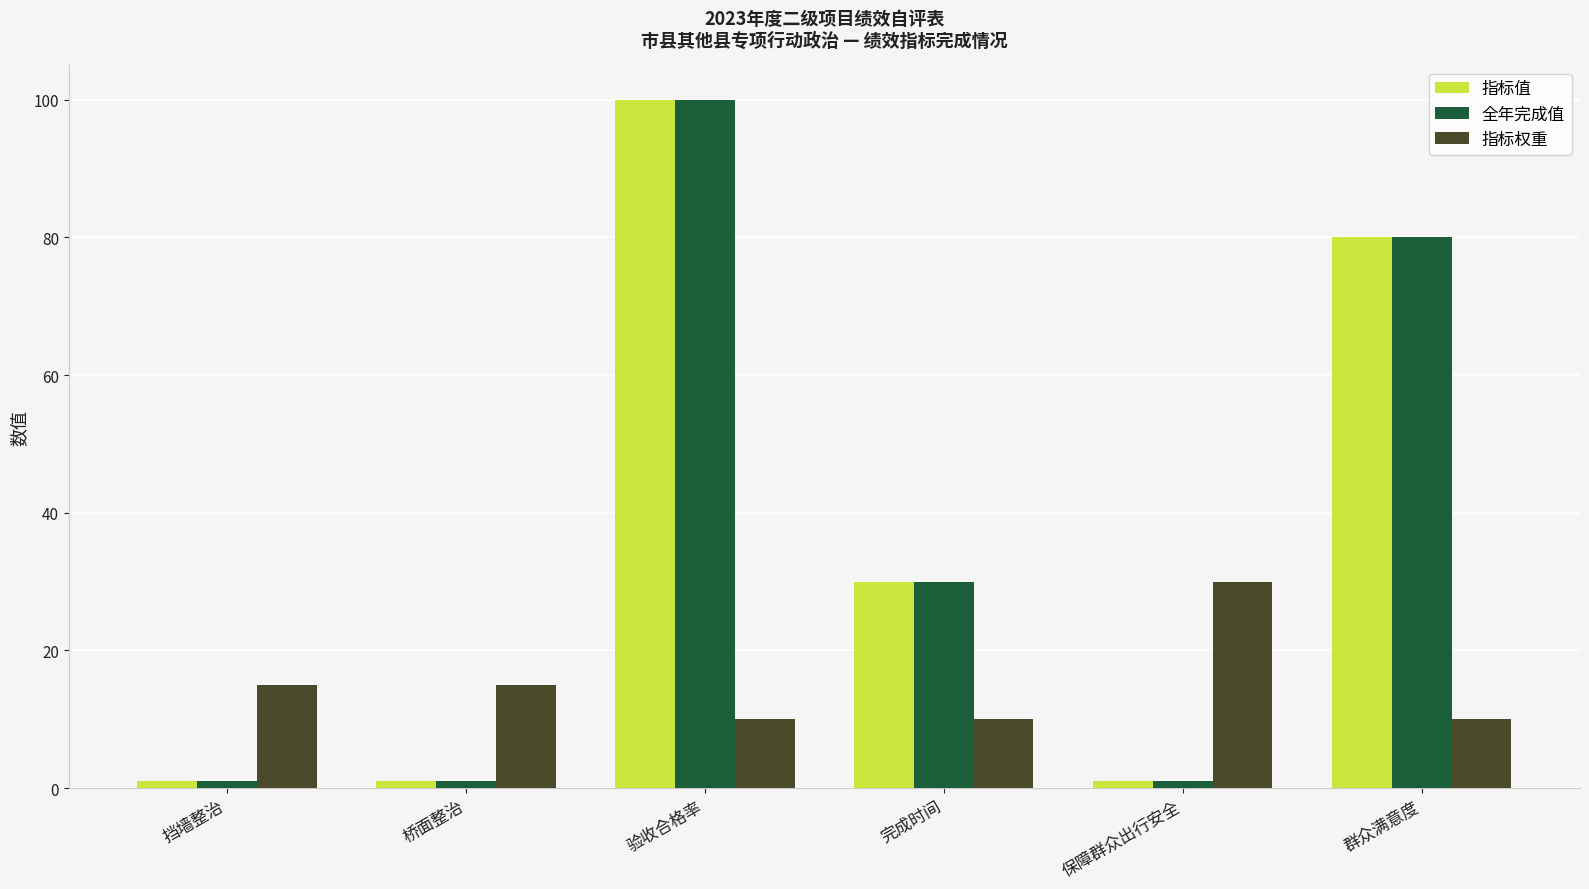

At how many categories does at least one series exceed 26?

4